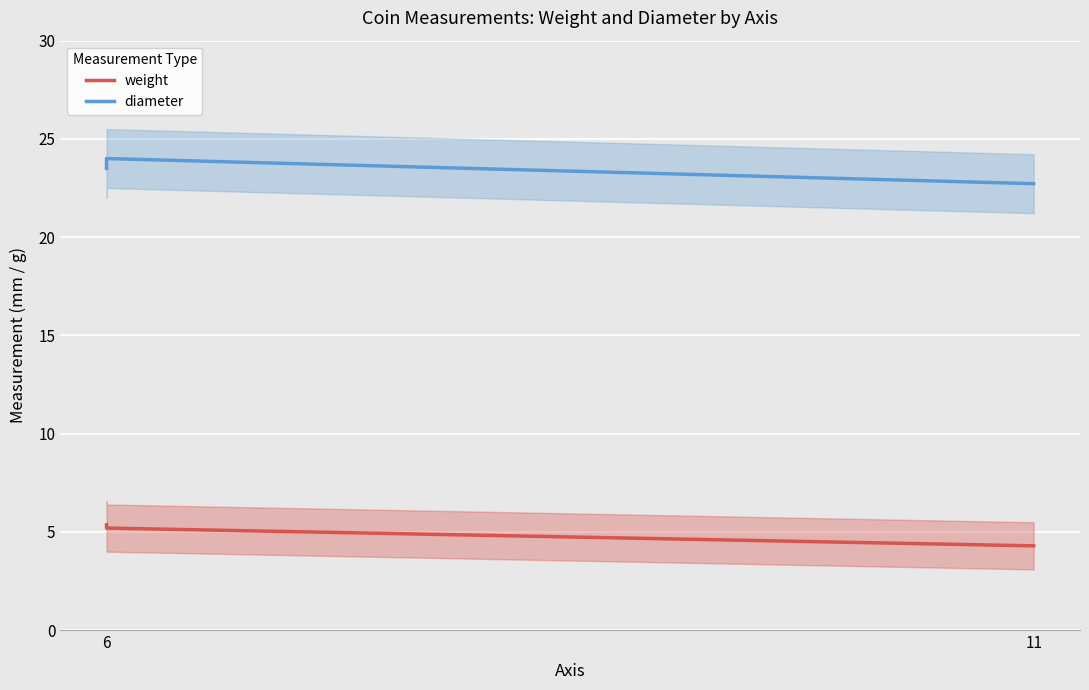

How many series are shown in this chart?

2